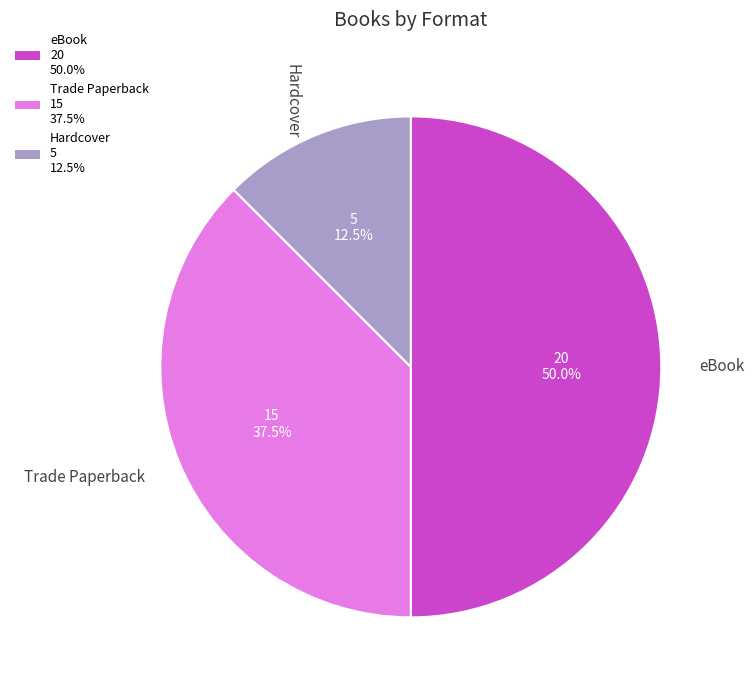

Combined, what portion of the pie is Hardcover and Trade Paperback?

50.0%